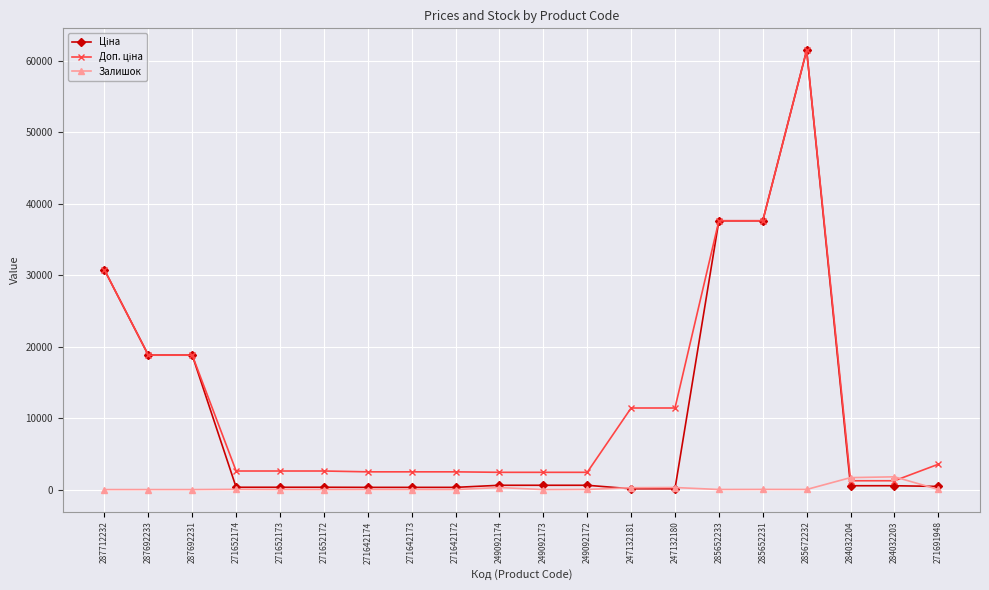

True or false: Залишок has a value of 13.0 at 285652233.

True